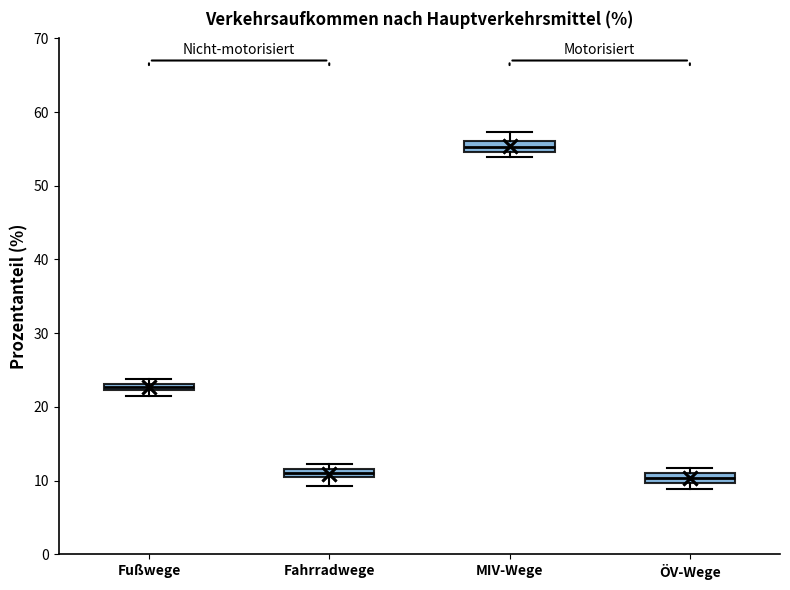

Where is the upper edge of the box for Fahrradwege on the y-axis? The values are not printed on the chart, so give them approximately, as read against the axis.

12